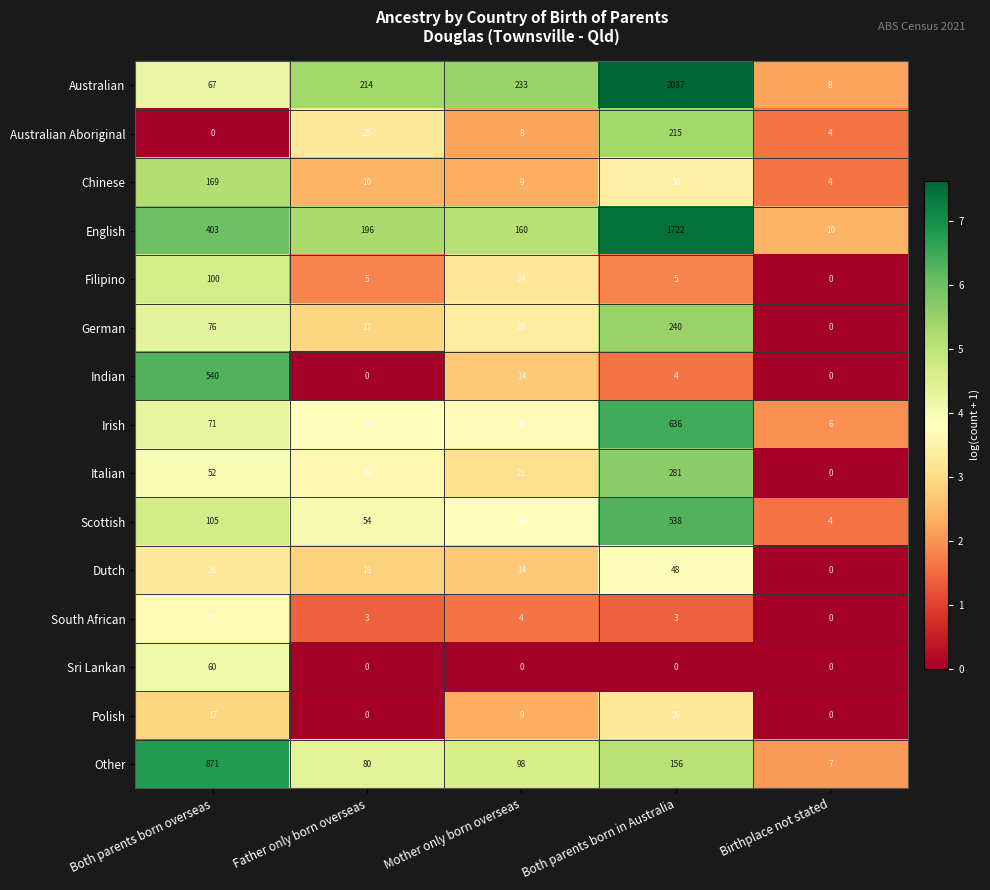

What is the maximum value shown in the chart?

2037